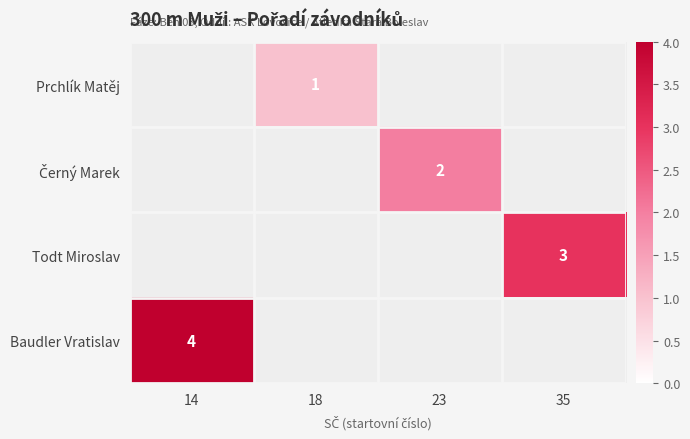

Which category has the lowest value across all series?

18